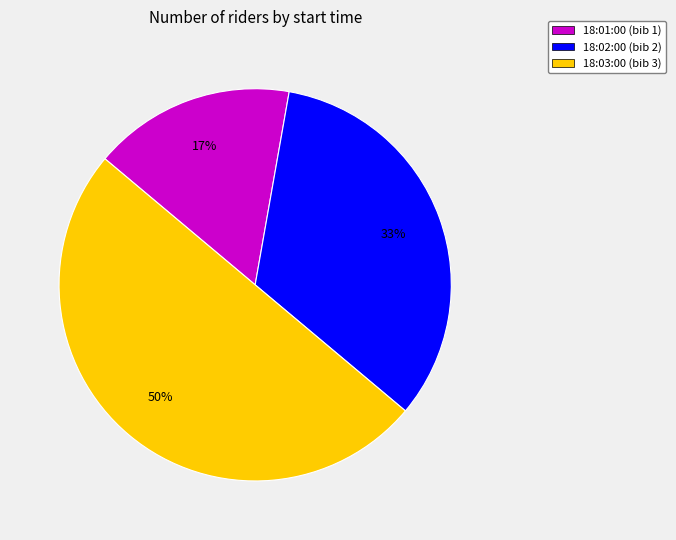

To the nearest percent, what is the average slice percentage?

33%